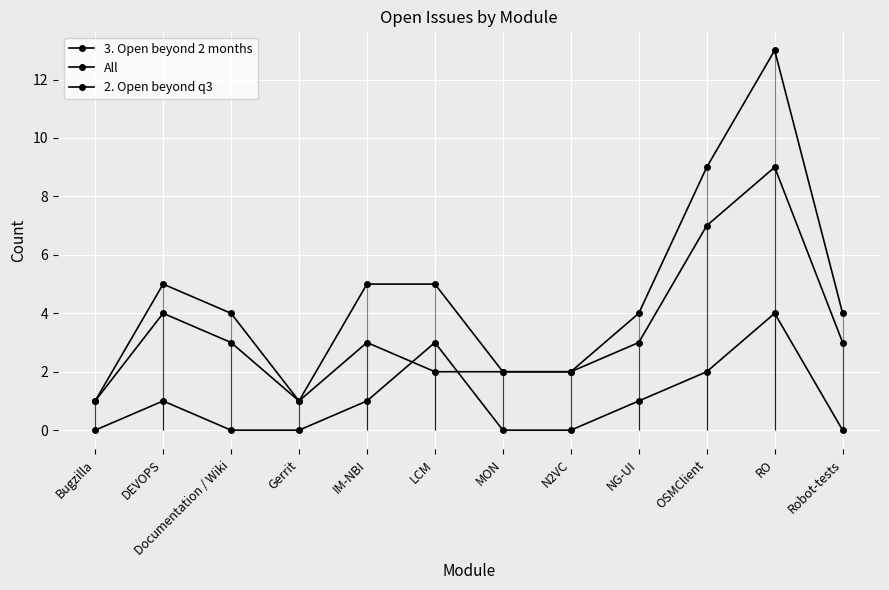

What are all the series names shown in the legend?

3. Open beyond 2 months, All, 2. Open beyond q3